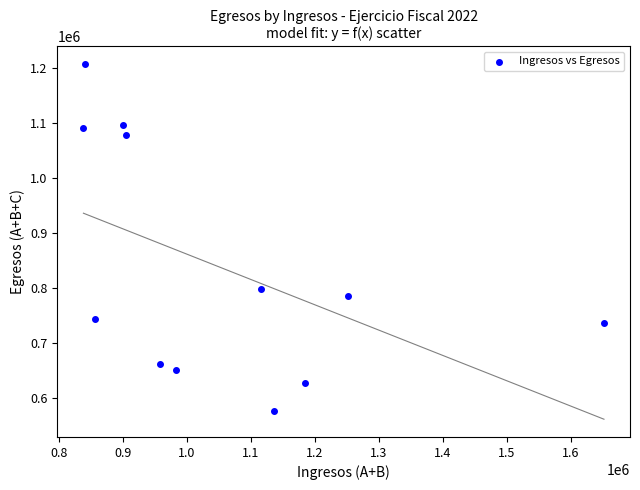

What Y value in the scatter plot is closest to 891518?

797247.4